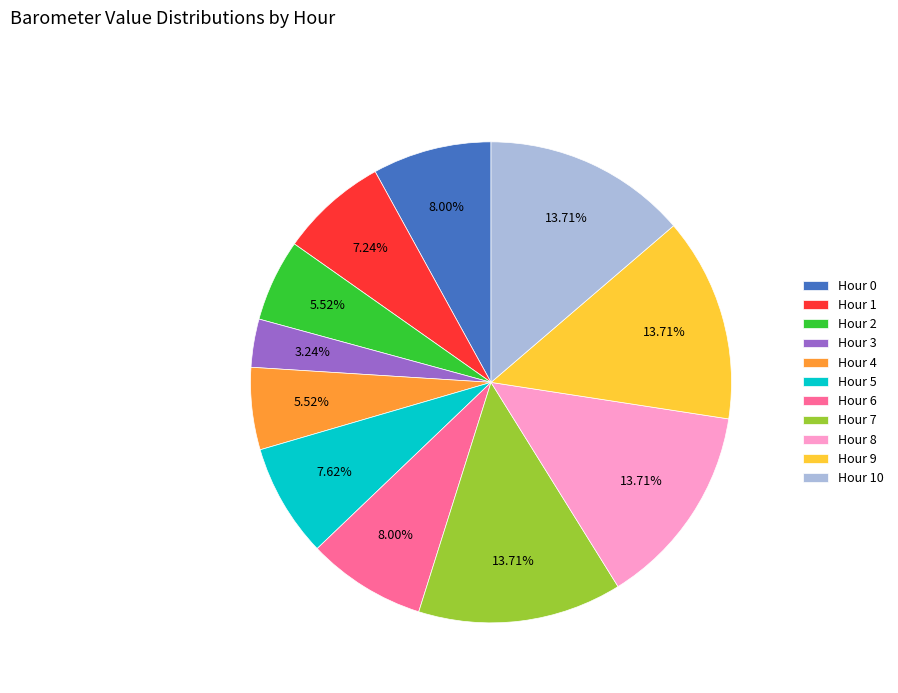

How many segments does this pie chart have?

11